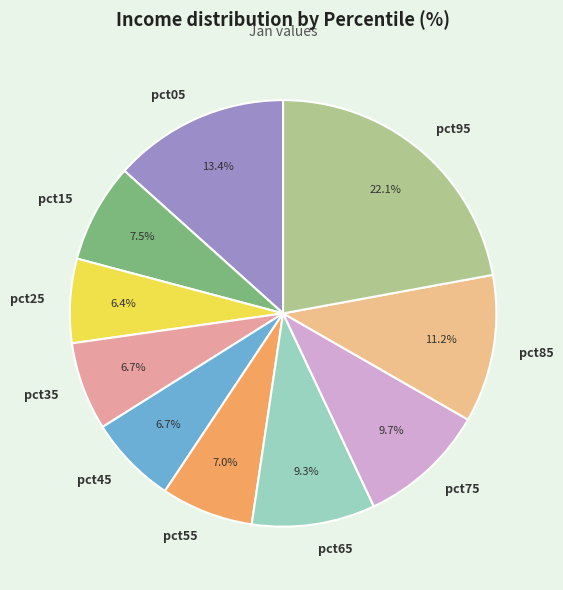

Does pct45 represent more than half of the total?

No